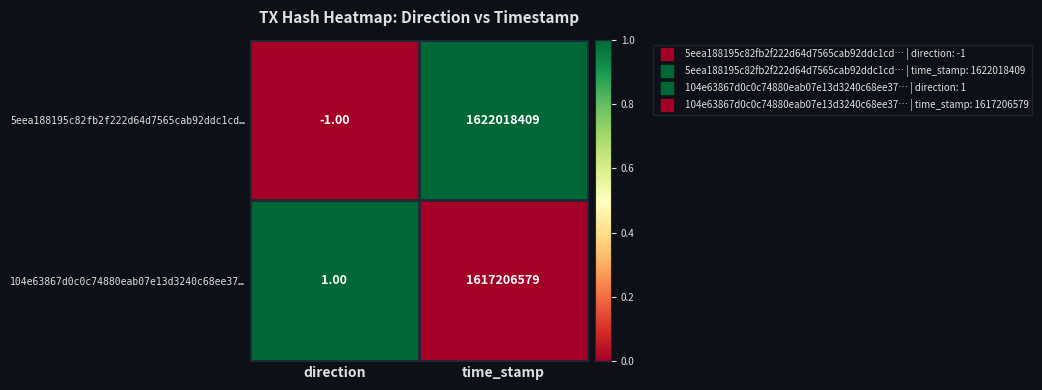

How many series are shown in this chart?

2